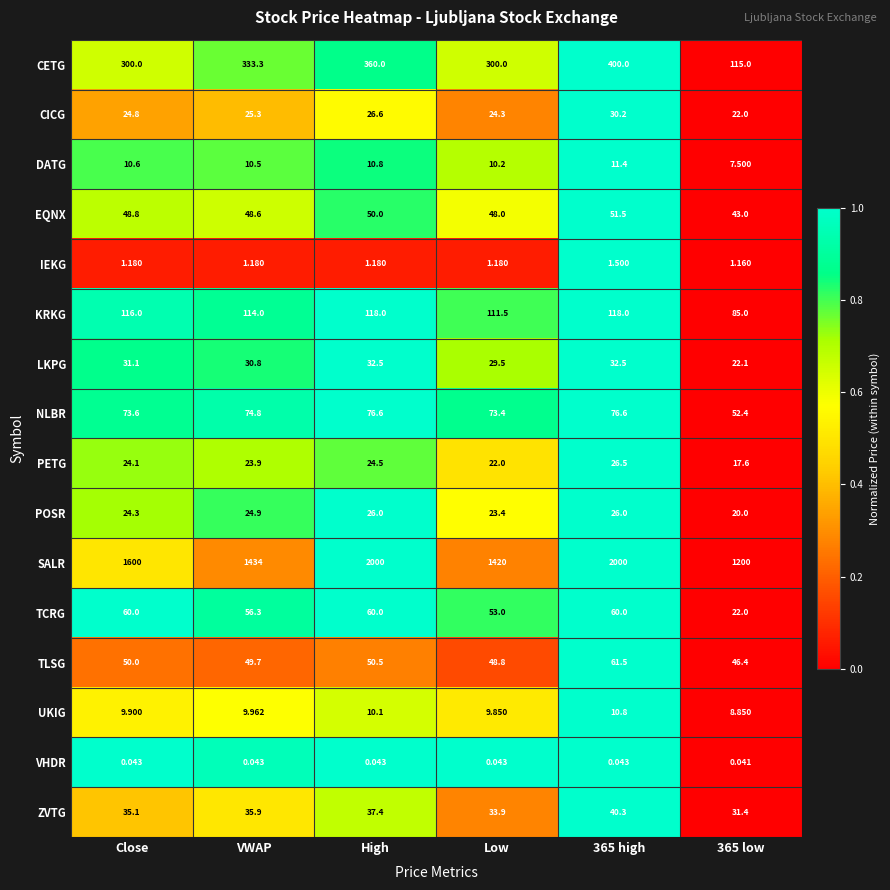

Rank the series by their maximum value, from lowest to highest.

VHDR, IEKG, UKIG, DATG, POSR, PETG, CICG, LKPG, ZVTG, EQNX, TCRG, TLSG, NLBR, KRKG, CETG, SALR